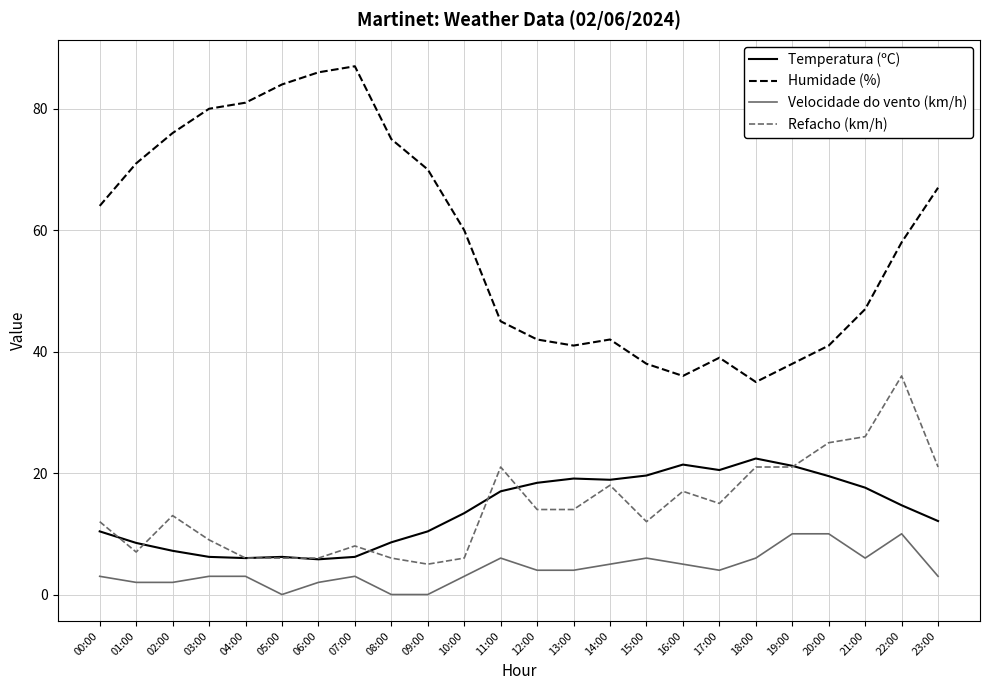

True or false: Refacho (km/h) has a value of 25.0 at 20:00.

True